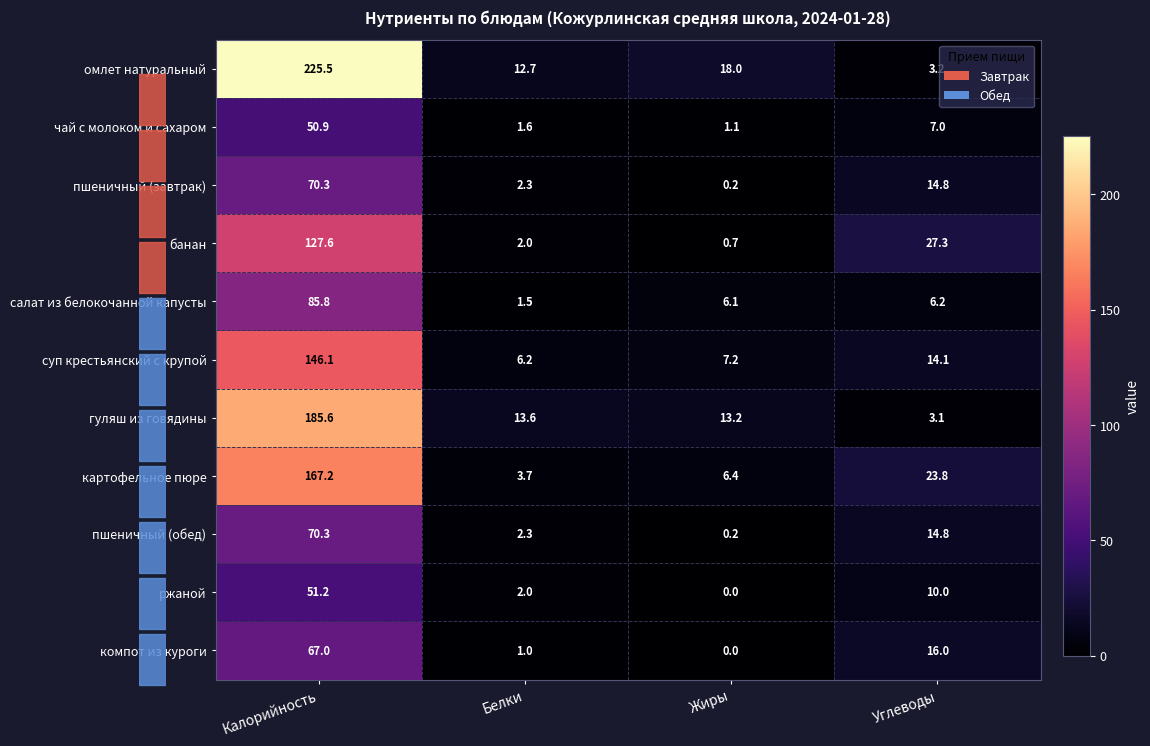

Which series has the largest total across all categories?

омлет натуральный